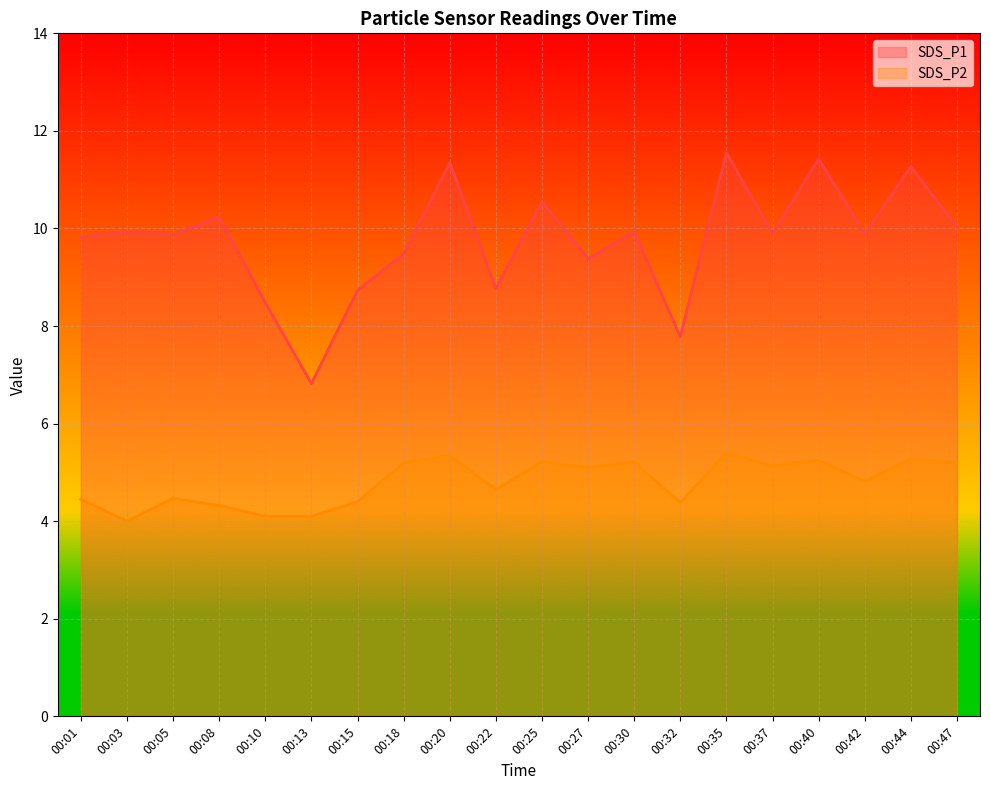

True or false: SDS_P1 and SDS_P2 intersect in this chart.

False